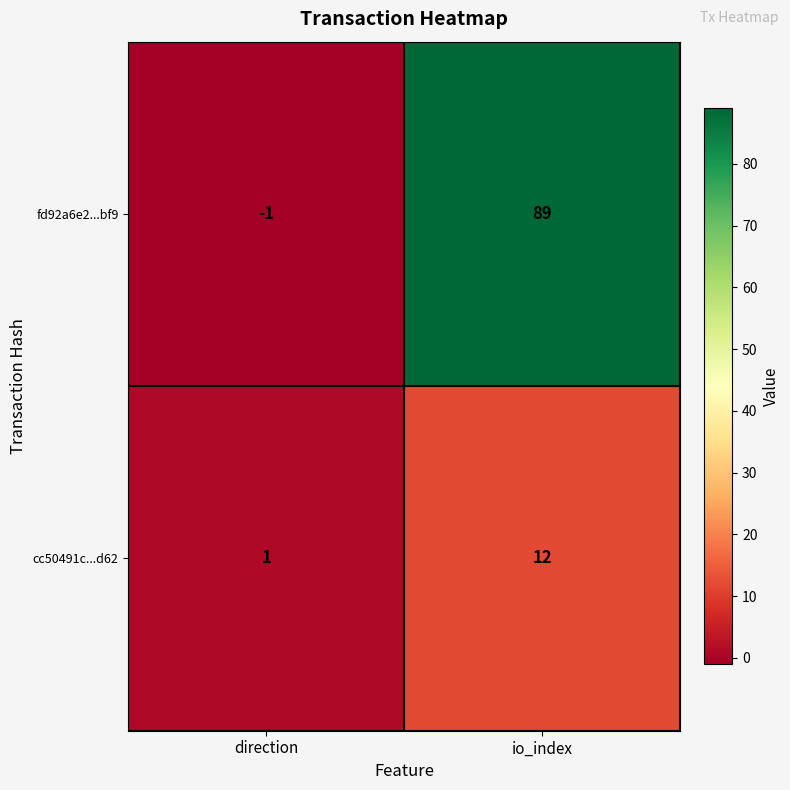

Reading left to right, what are all the values shown in this chart?

fd92a6e2...bf9: direction=-1	io_index=89
cc50491c...d62: direction=1	io_index=12